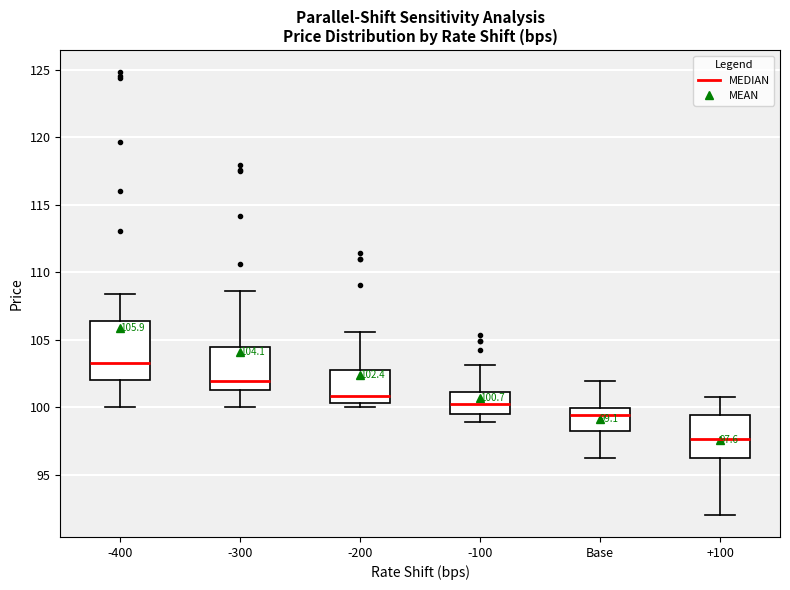

Which box has the highest median line?

-400